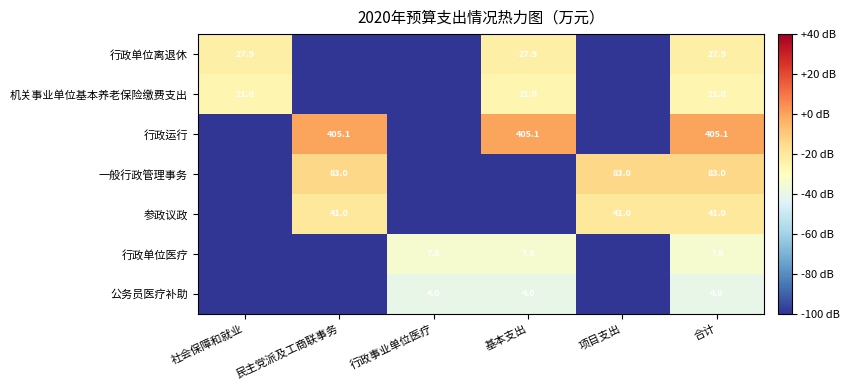

At 合计, list the series in order from smallest to largest.

公务员医疗补助, 行政单位医疗, 机关事业单位基本养老保险缴费支出, 行政单位离退休, 参政议政, 一般行政管理事务, 行政运行